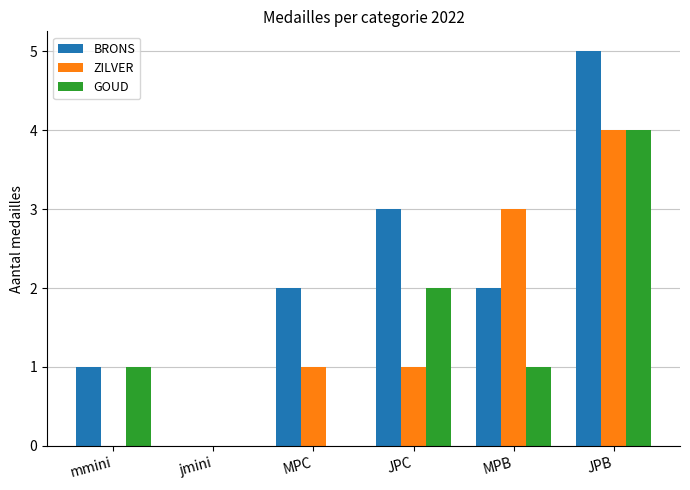

How many groups of bars are there?

6